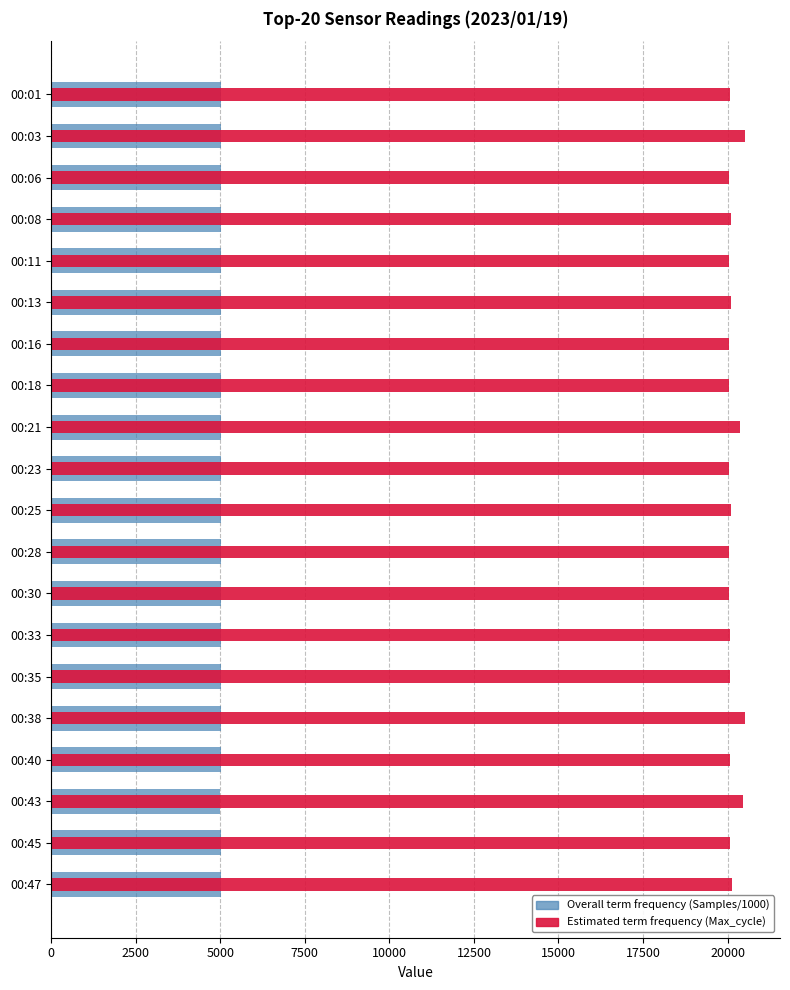

How many values in the Estimated term frequency (Max_cycle) series exceed 20073?

9